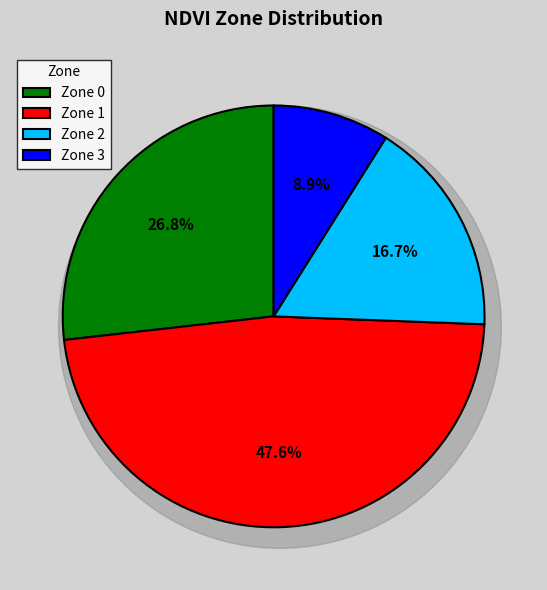

How many segments does this pie chart have?

4